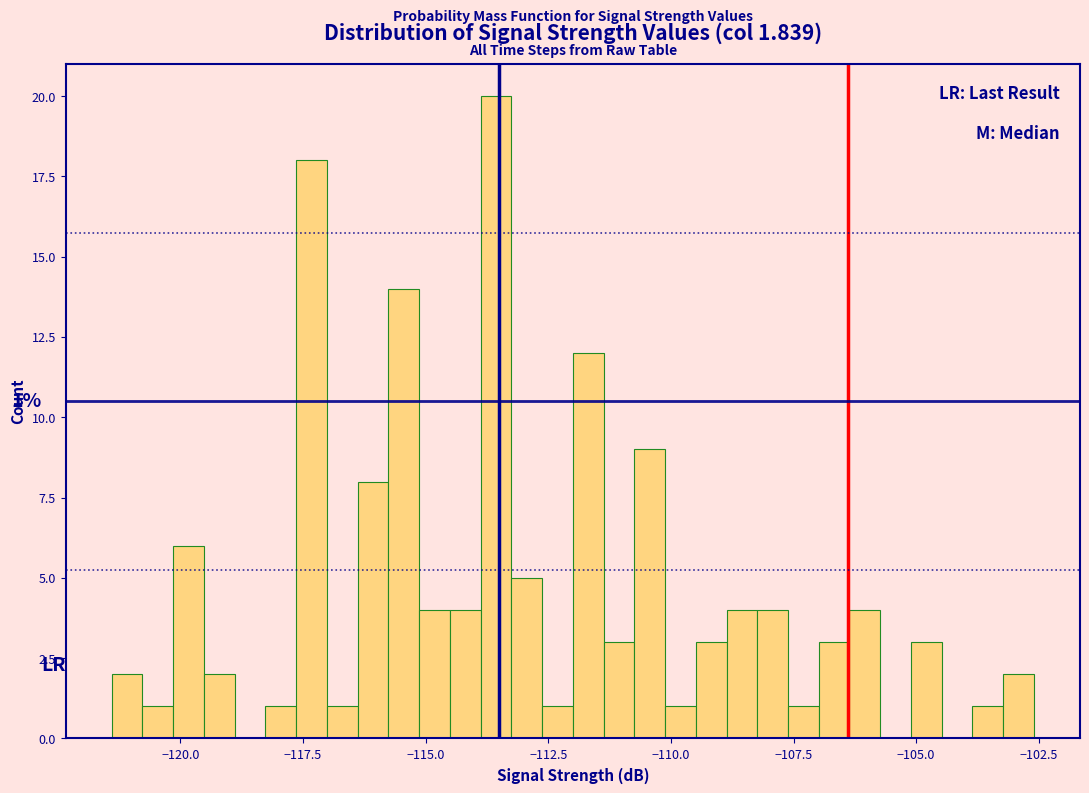

Read against the x-axis, roughly where is the centre of the tallest bar?

-113.5